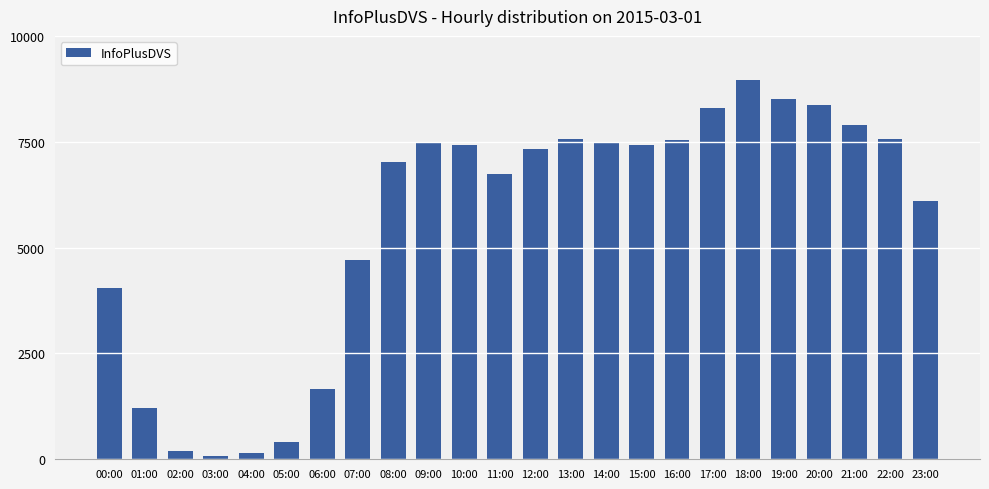

Between 02:00 and 21:00, which is larger?

21:00